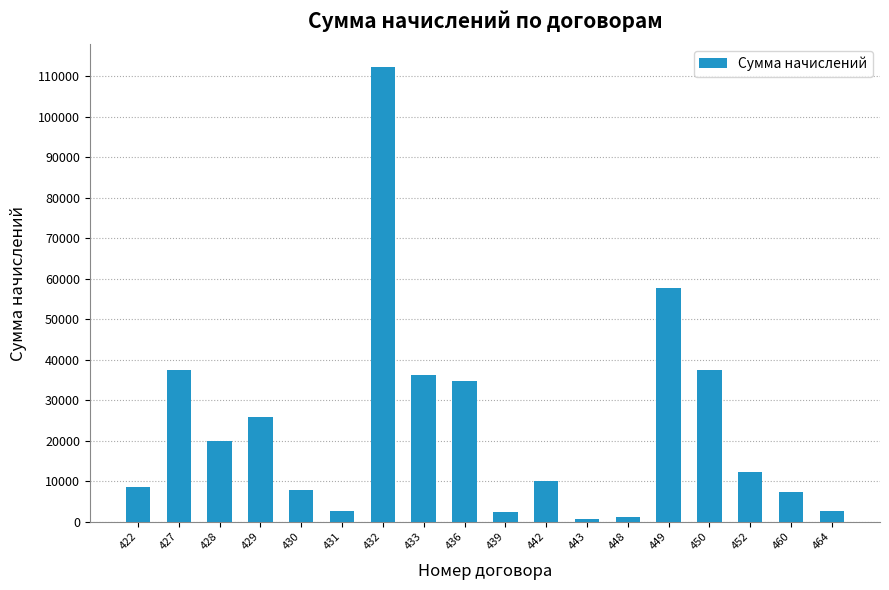

How many values are below 12226?

9